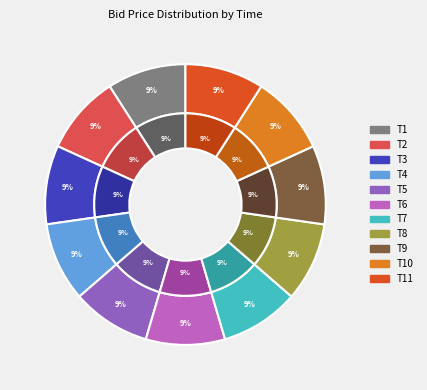

How many slices are in this pie chart?

11